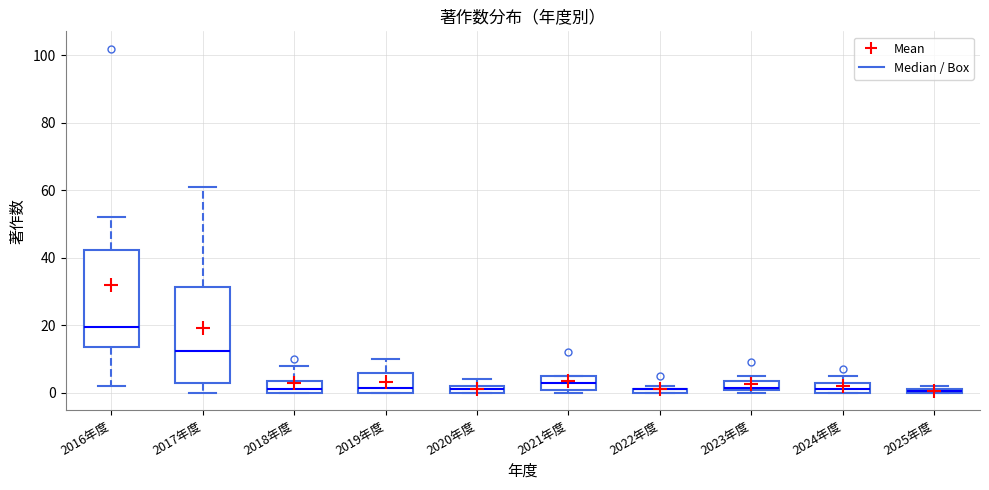

Where does the median line of the box for 2023年度 sit on the y-axis? The values are not printed on the chart, so give them approximately, as read against the axis.

2